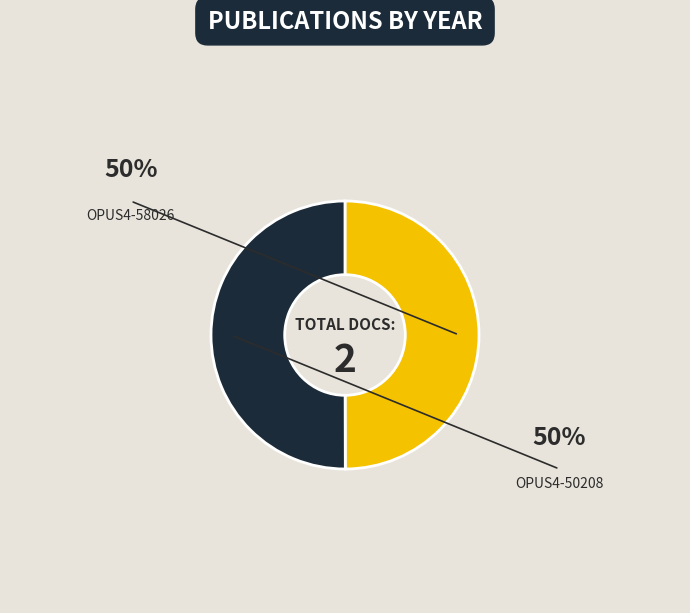

Rank the categories by value from highest to lowest.

OPUS4-50208, OPUS4-58026